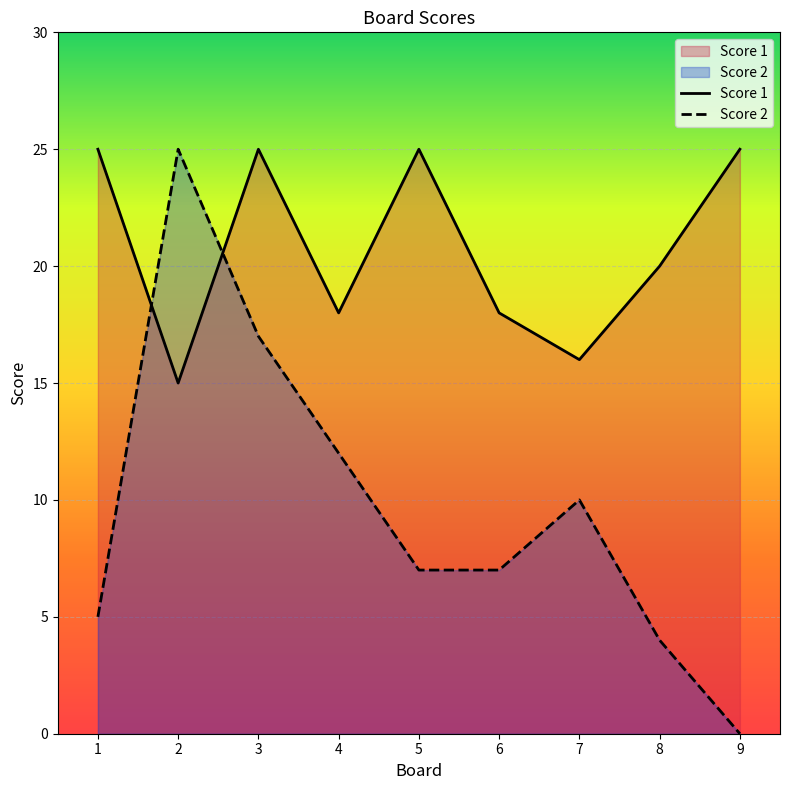

What is the difference between the maximum and minimum values in the Score 2 series?

25